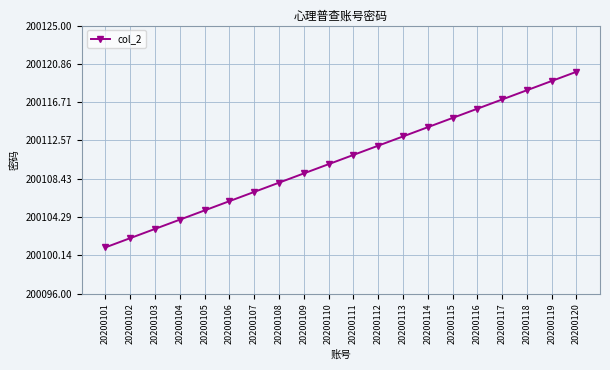

Rank the categories by value from lowest to highest.

20200101, 20200102, 20200103, 20200104, 20200105, 20200106, 20200107, 20200108, 20200109, 20200110, 20200111, 20200112, 20200113, 20200114, 20200115, 20200116, 20200117, 20200118, 20200119, 20200120